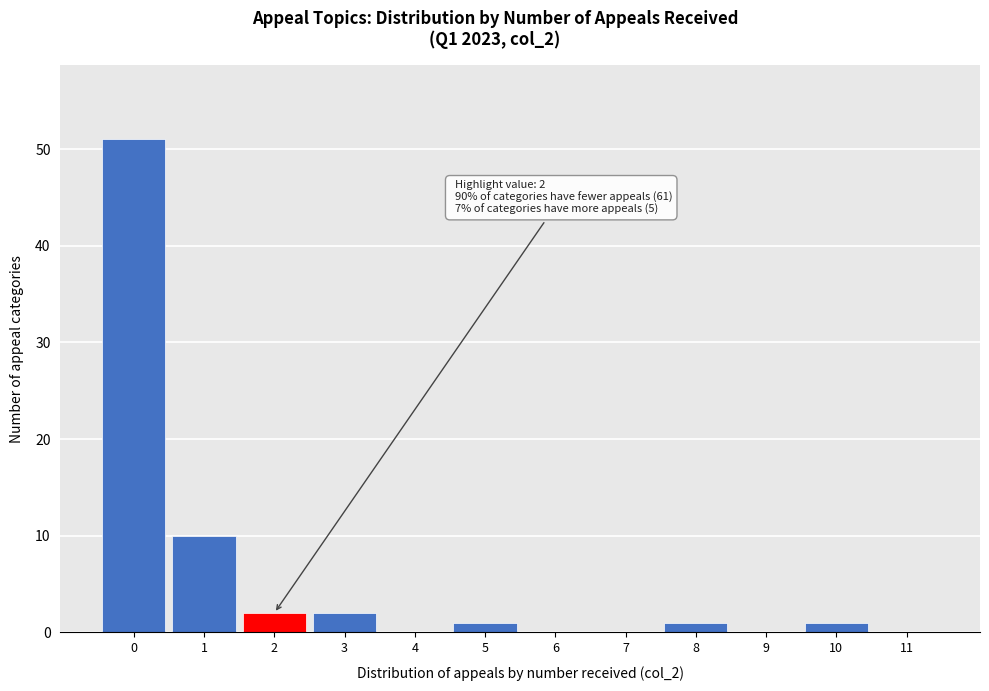

Reading right to left, what are all the values shown in this chart?

11=0	10=1	9=0	8=1	7=0	6=0	5=1	4=0	3=2	2=2	1=10	0=51